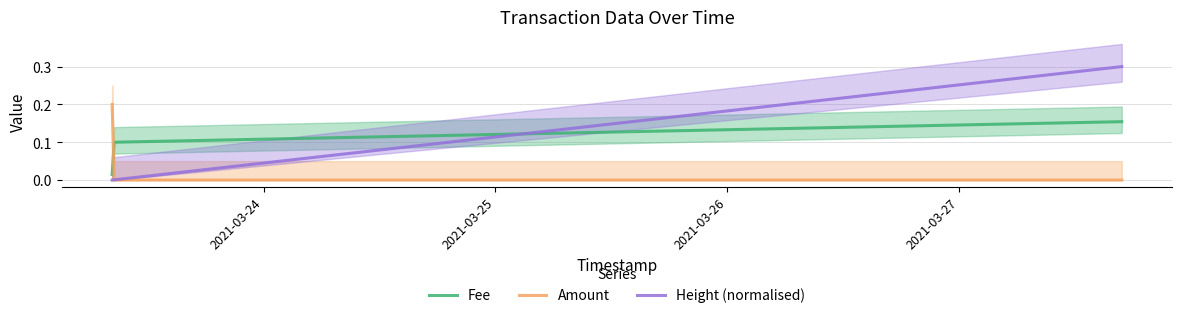

What is the difference between the maximum and minimum values in the Height (normalised) series?

0.3